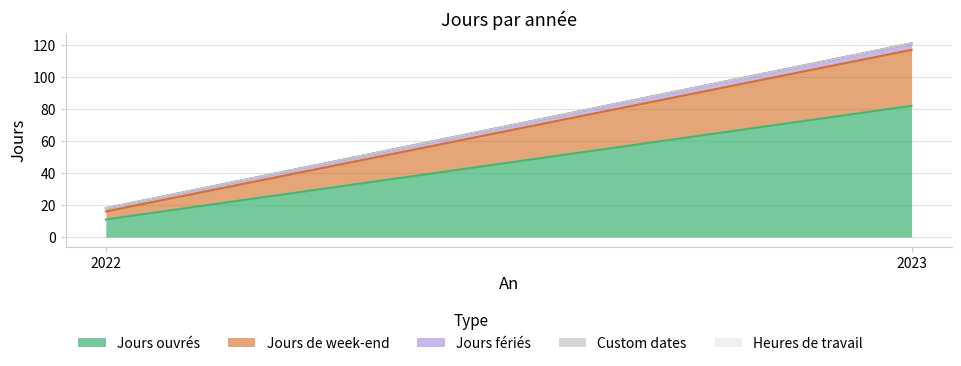

Reading left to right, extract all data points from this chart.

Jours ouvrés: 2022=11	2023=82
Jours de week-end: 2022=5	2023=35
Jours fériés: 2022=2	2023=4
Custom dates: 2022=0	2023=0
Heures de travail: 2022=0	2023=0